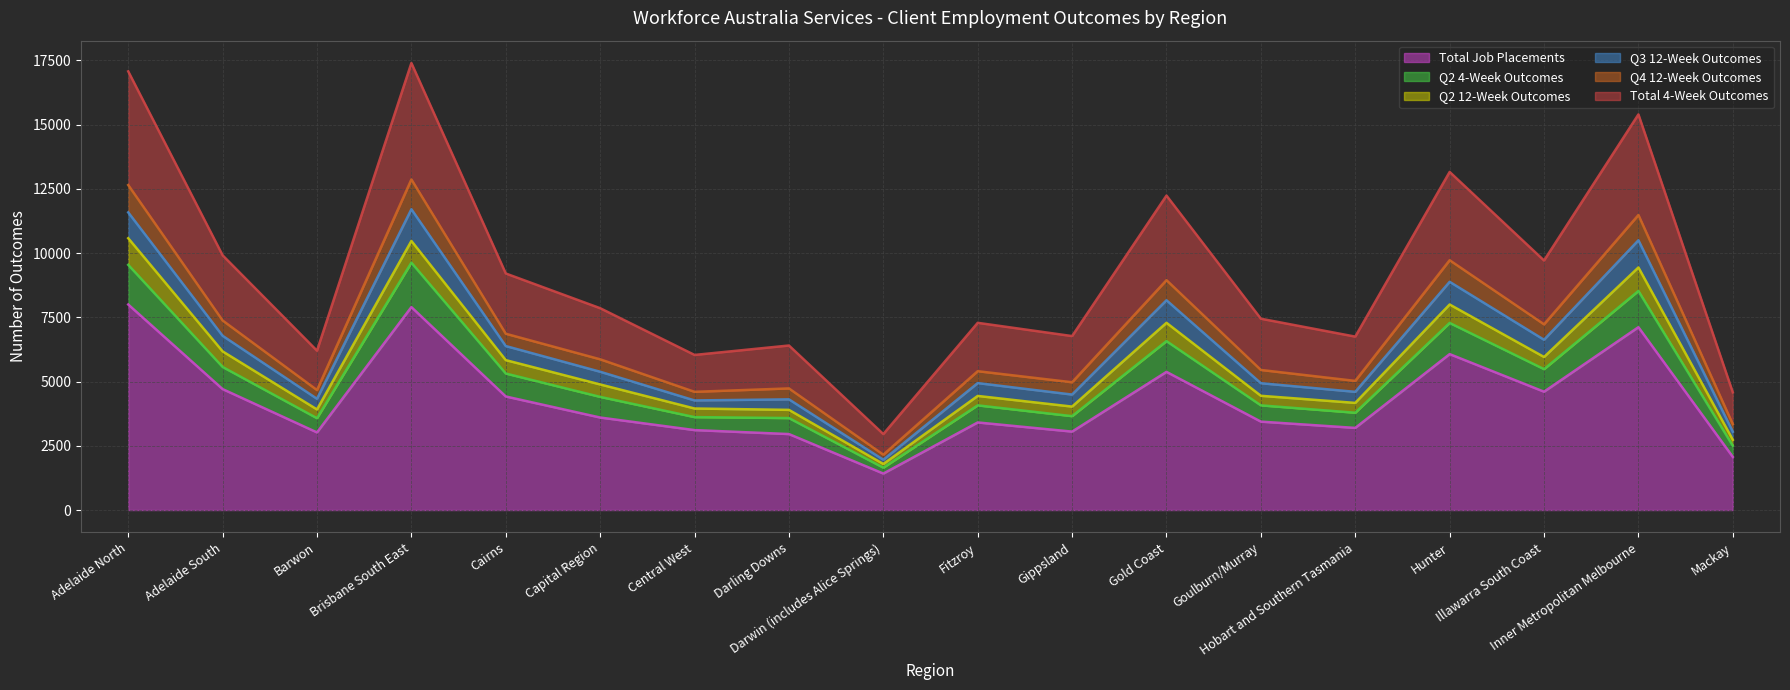

What are all the series names shown in the legend?

Total Job Placements, Q2 4-Week Outcomes, Q2 12-Week Outcomes, Q3 12-Week Outcomes, Q4 12-Week Outcomes, Total 4-Week Outcomes